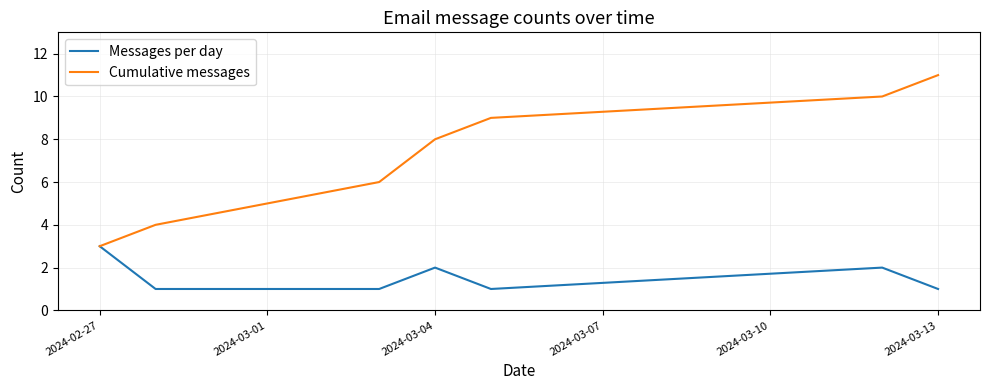

True or false: Cumulative messages has more than 1 points higher than both neighbors.

False